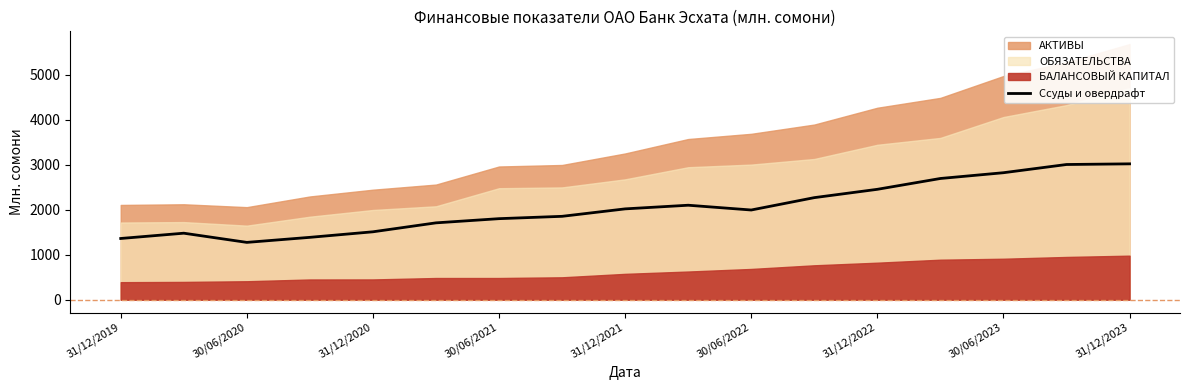

Is it true that Ссуды и овердрафт equals 1273.8 at 30/06/2020?

True